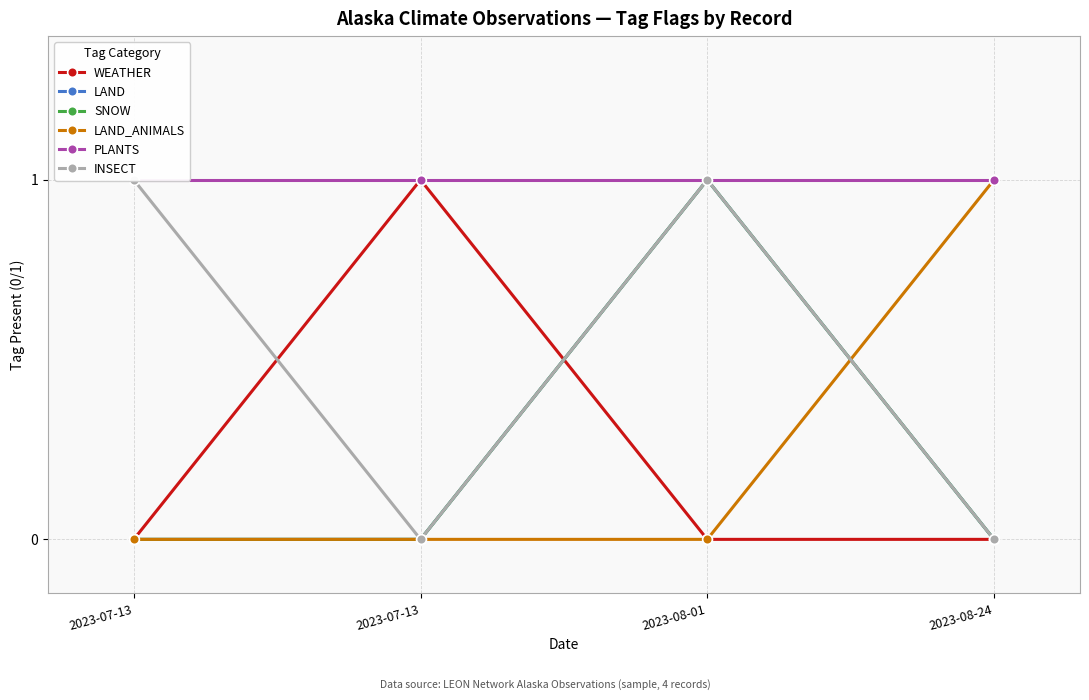

Reading left to right, what are all the values shown in this chart?

WEATHER: 2023-07-13=0	2023-07-13=1	2023-08-01=0	2023-08-24=0
LAND: 2023-07-13=0	2023-07-13=0	2023-08-01=1	2023-08-24=0
SNOW: 2023-07-13=0	2023-07-13=0	2023-08-01=1	2023-08-24=0
LAND_ANIMALS: 2023-07-13=0	2023-07-13=0	2023-08-01=0	2023-08-24=1
PLANTS: 2023-07-13=1	2023-07-13=1	2023-08-01=1	2023-08-24=1
INSECT: 2023-07-13=1	2023-07-13=0	2023-08-01=1	2023-08-24=0